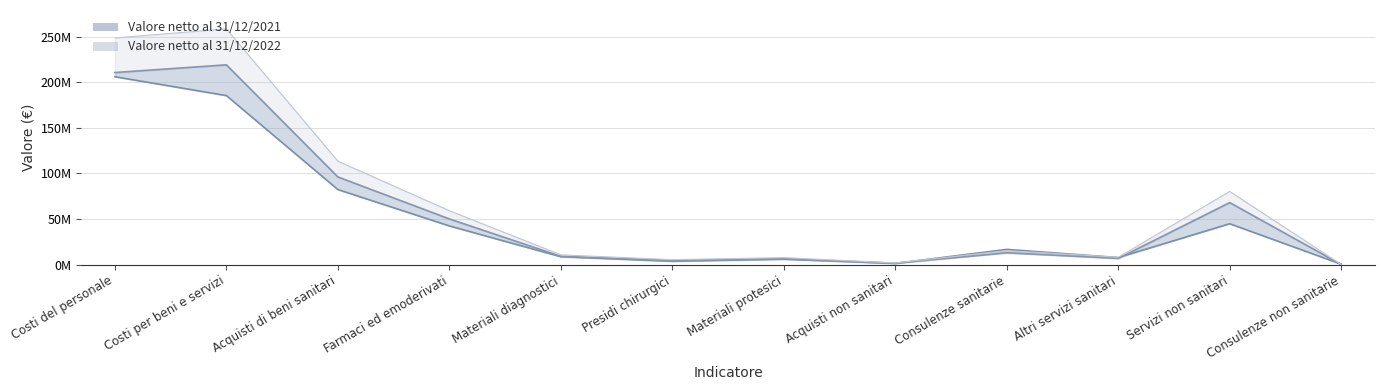

Rank the series by their maximum value, from lowest to highest.

Valore netto al 31/12/2021, Valore netto al 31/12/2022